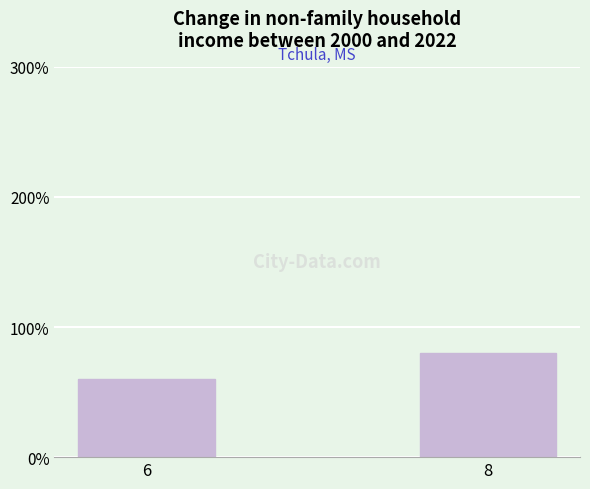

How many bars are there in total?

2